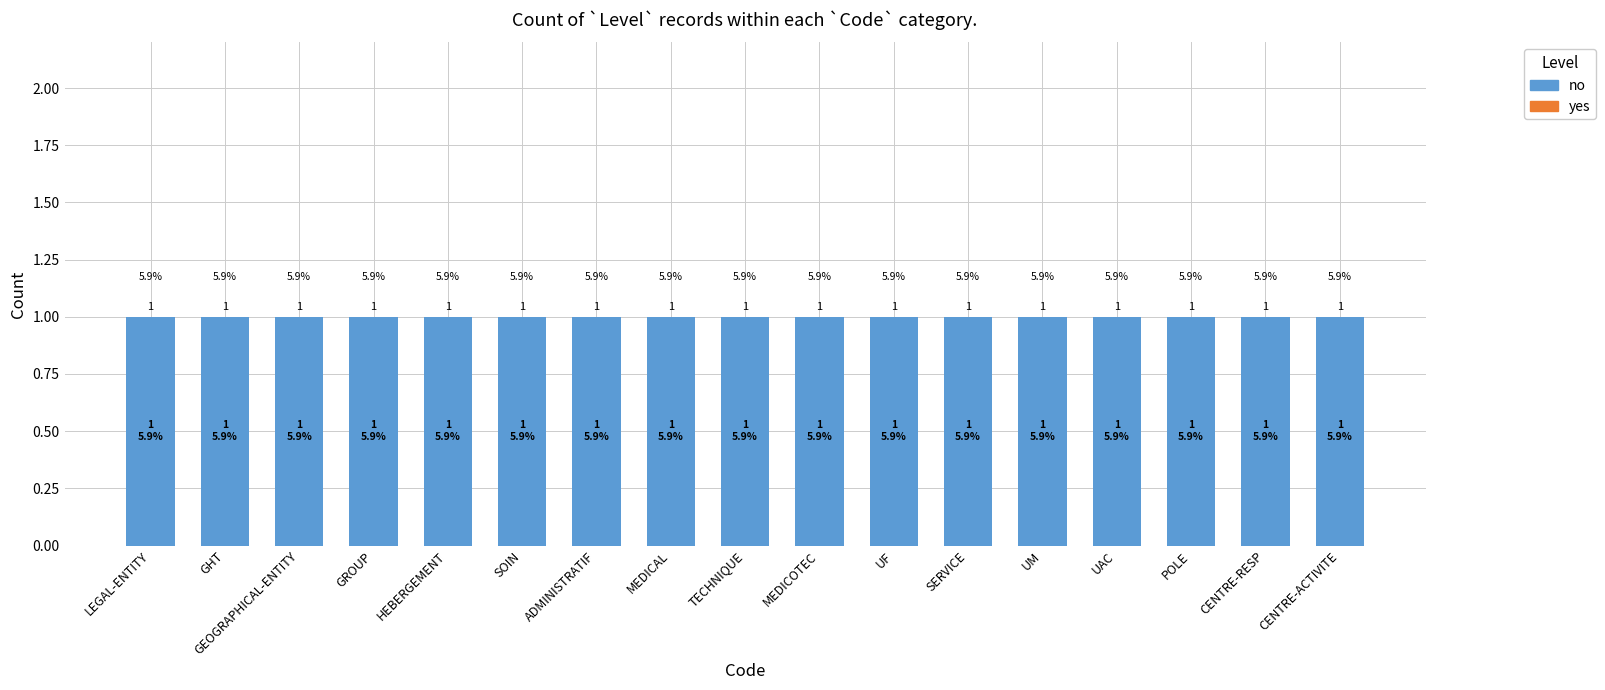

What are all the series names shown in the legend?

no, yes